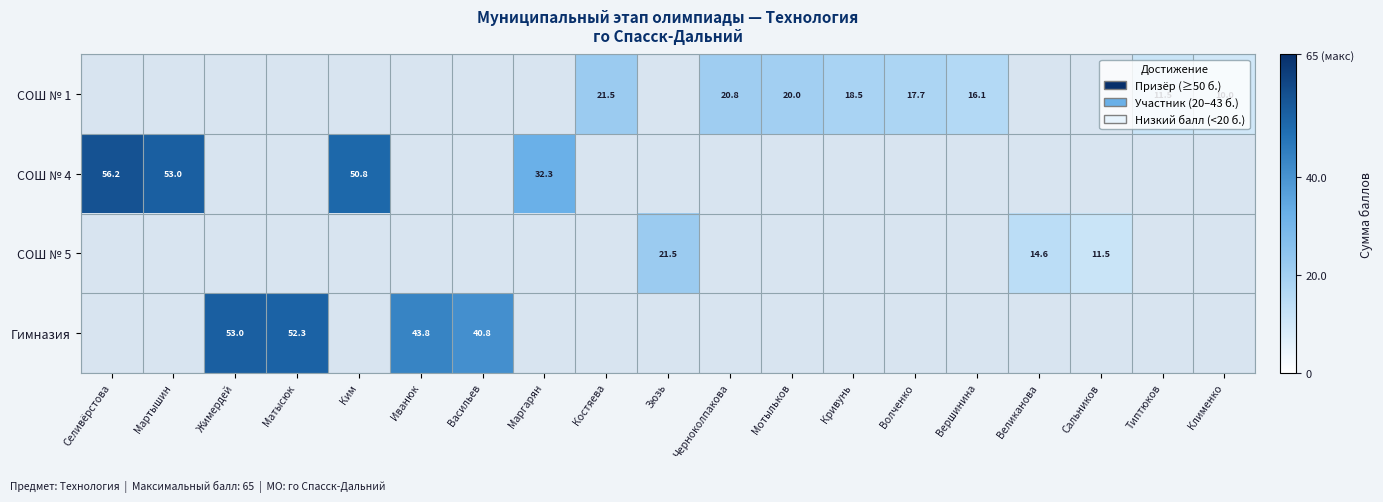

The value of СОШ № 1 at Костяева is 21.5. True or false?

True